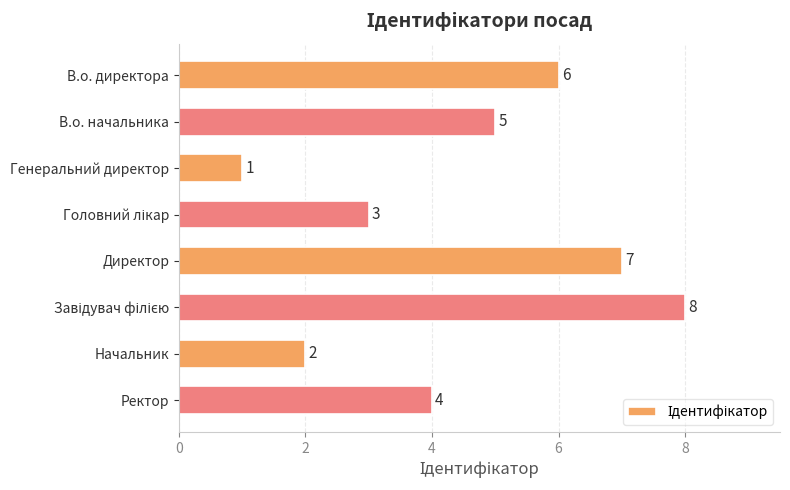

What is the label of the 2nd bar from the bottom?

Начальник